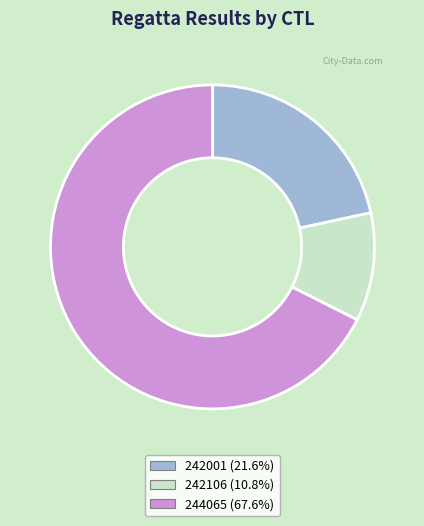

What is the largest slice in the pie chart?

244065